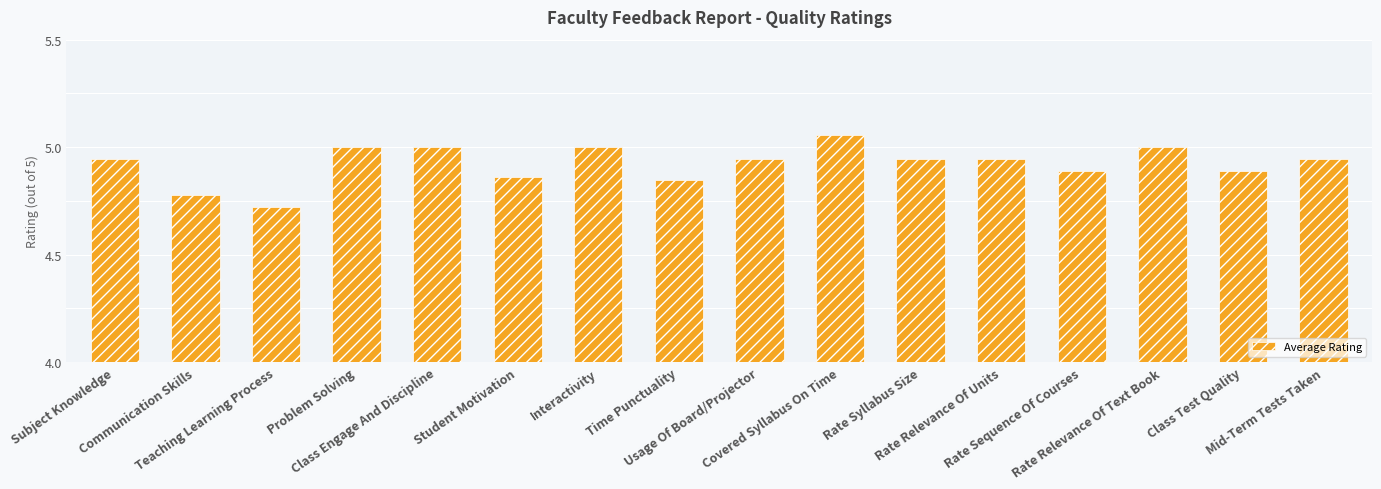

How many bars are there in total?

16